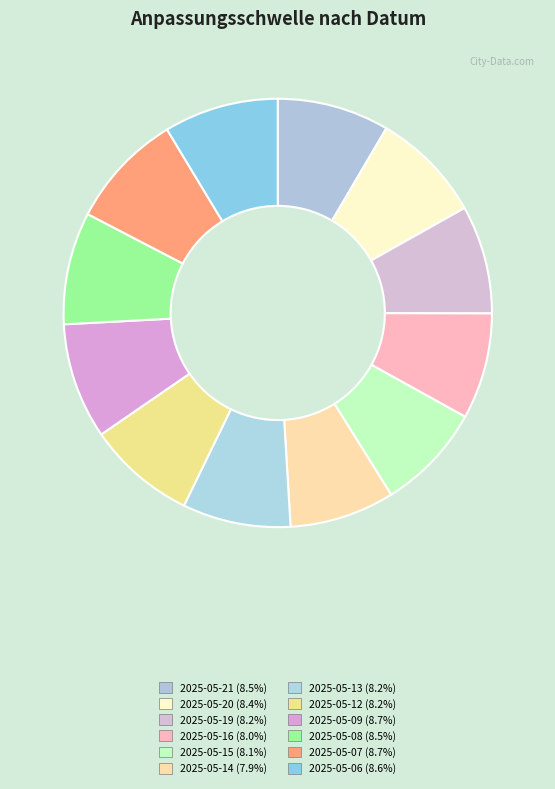

To the nearest percent, what percentage of the pie is 2025-05-09?

9%